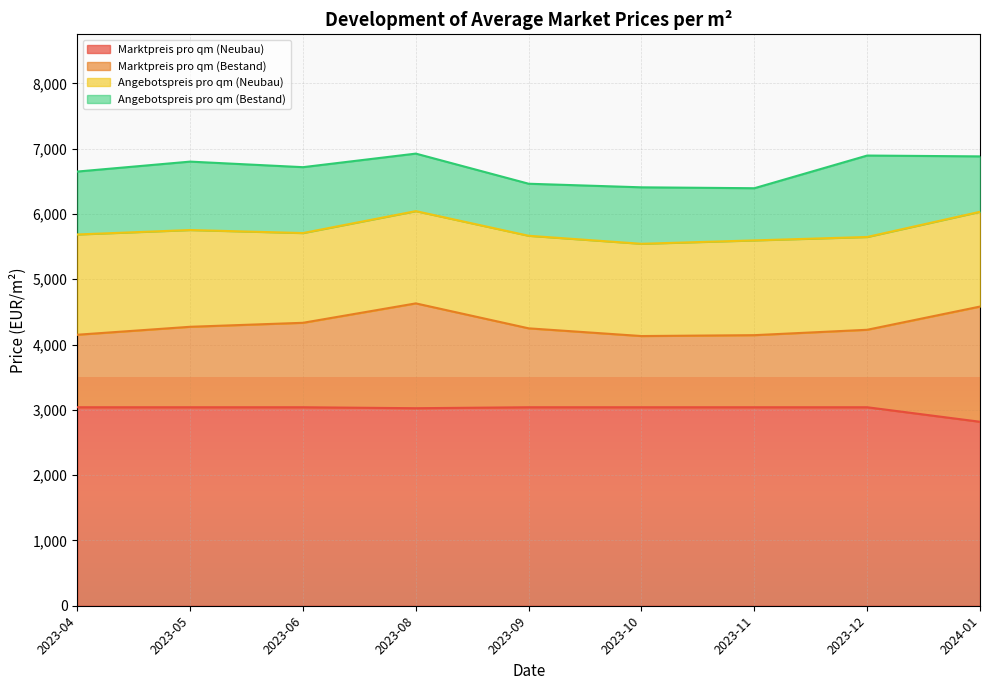

What is the spread (max minus min) of values at 2023-09?

2242.7